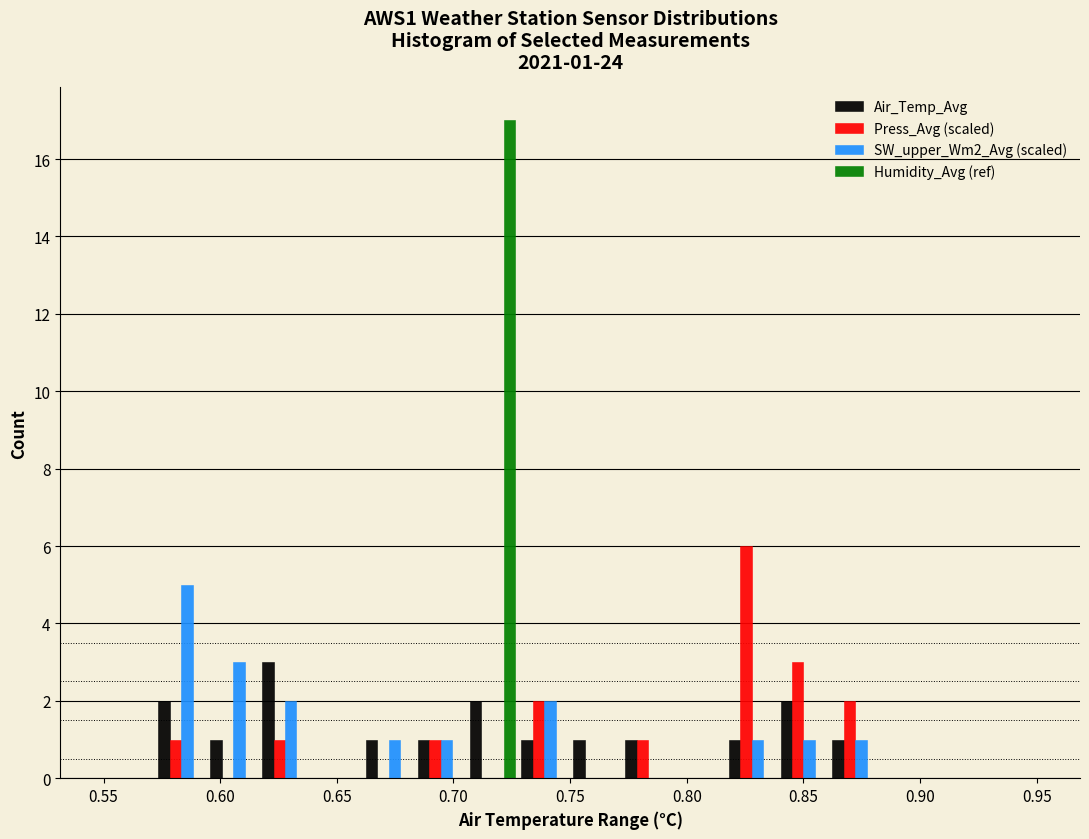

In the Humidity_Avg (ref) series, which range on the x-axis has the tallest bar?

0.705 to 0.730